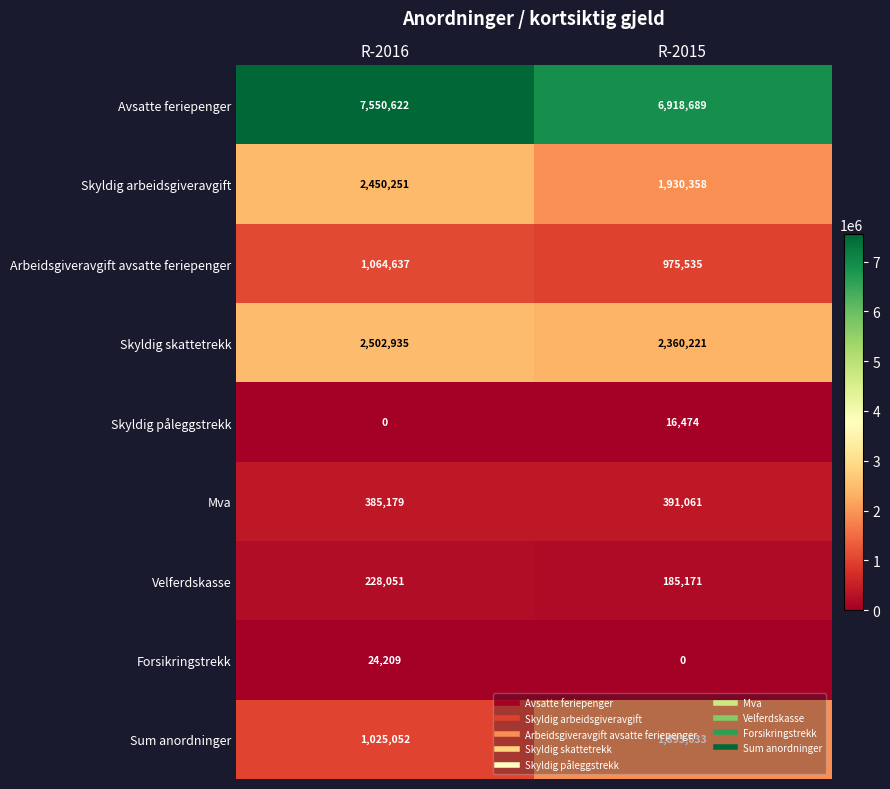

How many distinct data groups are displayed?

9